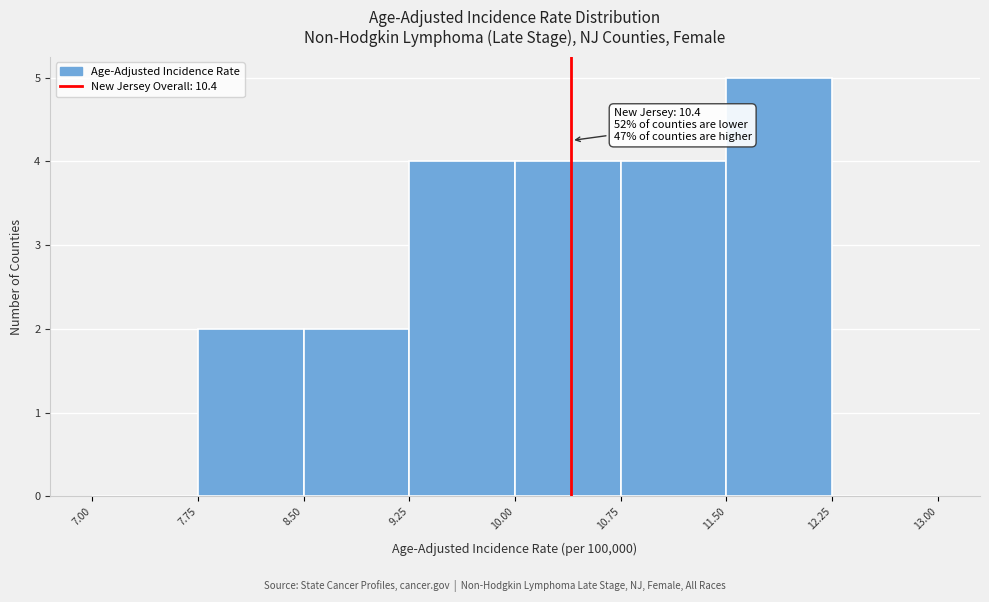

Which range on the x-axis has the tallest bar?

11.50 to 12.25